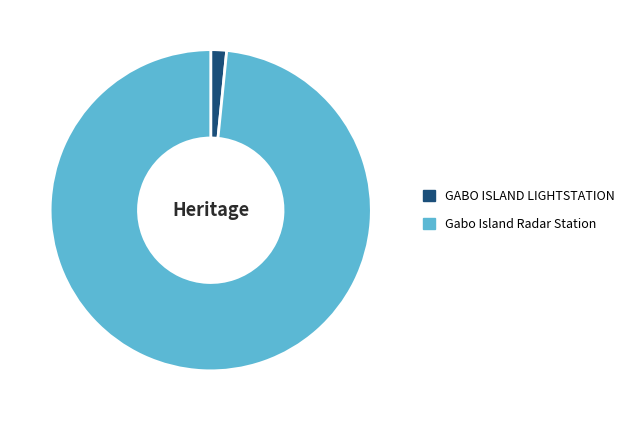

What is the largest slice in the pie chart?

Gabo Island Radar Station